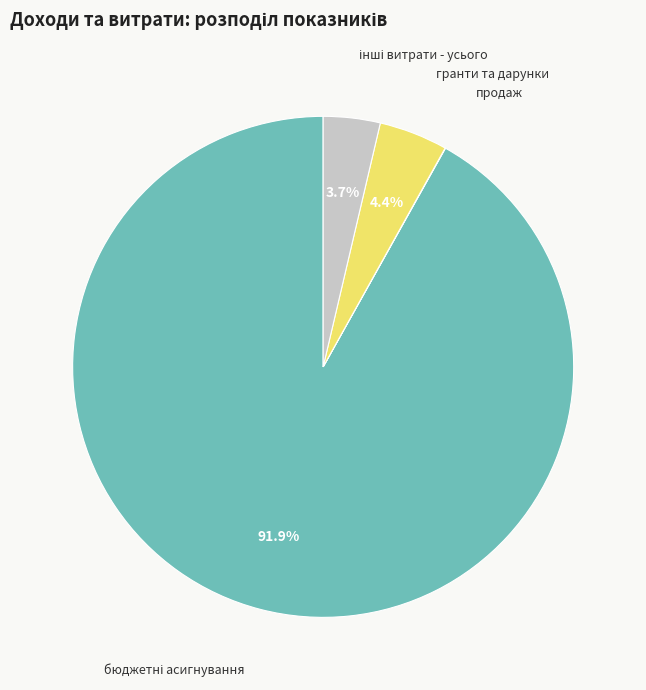

Is it true that гранти та дарунки is 4% of the pie?

True